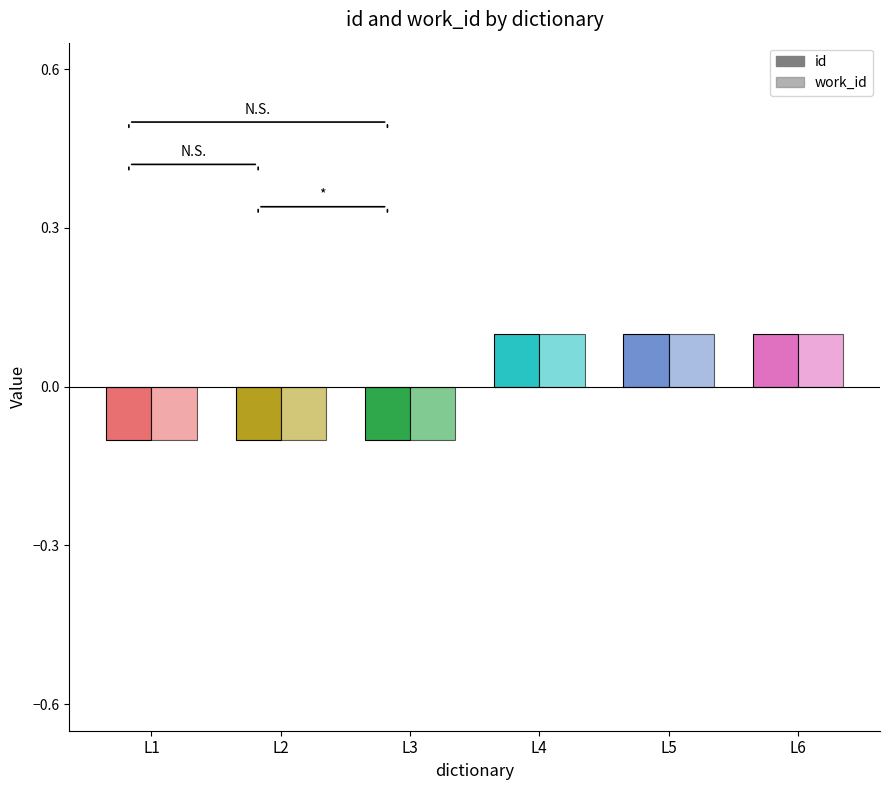

What is the difference between the maximum and second lowest values in the work_id series?

0.2